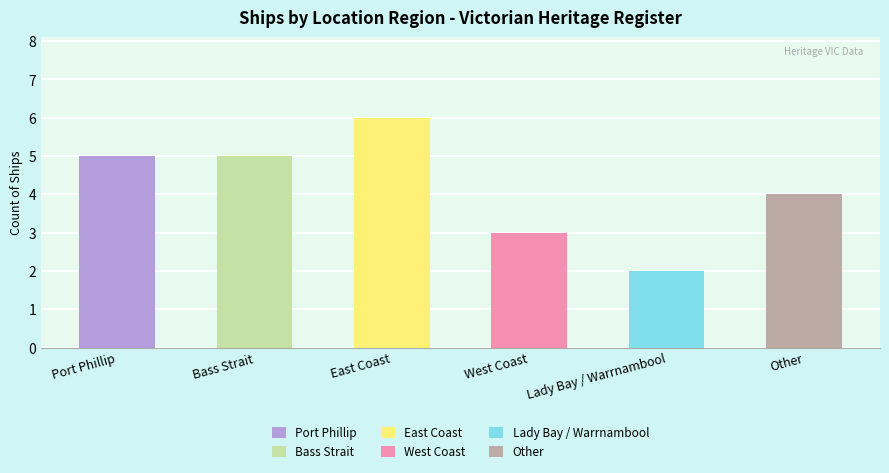

What is the difference between the maximum and minimum values?

4